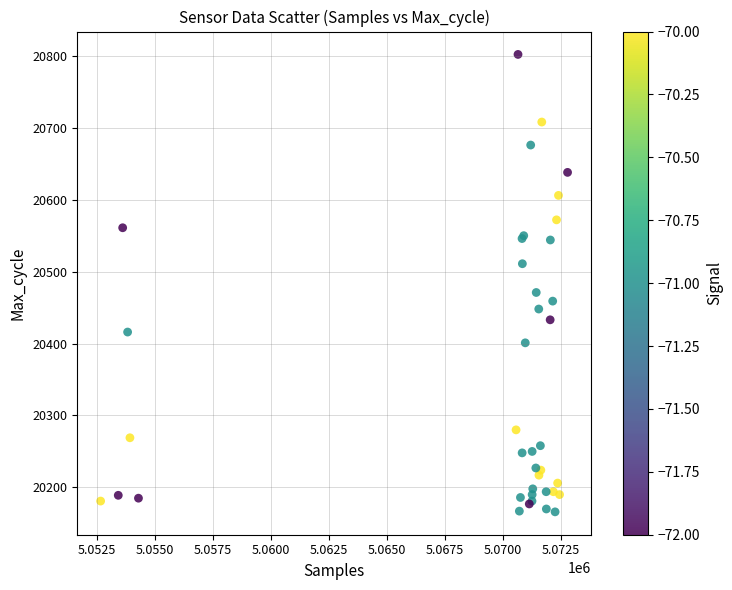

What Y value in the scatter plot is closest to 20484?

20471